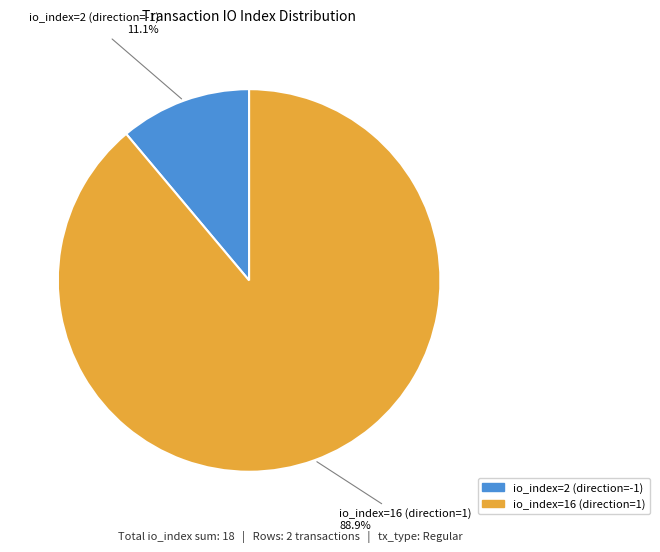

Does io_index=2 (direction=-1) account for over 50% of the chart?

No